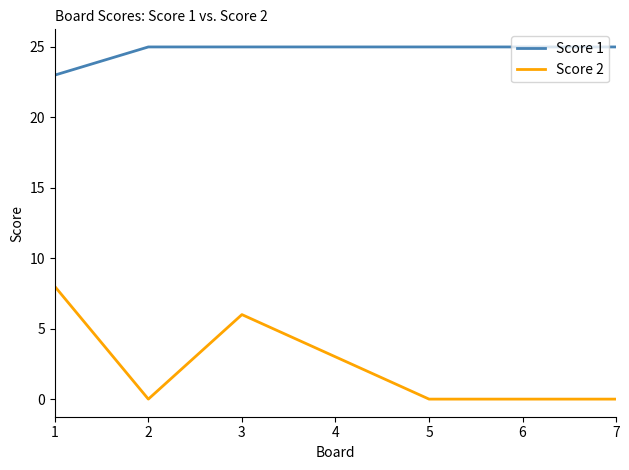

Which series changed the most between 1 and 2?

Score 2